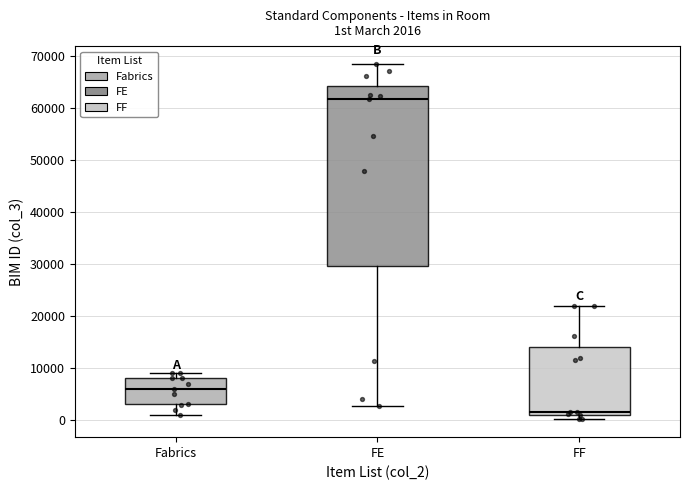

Which box's median line is the lowest?

FF